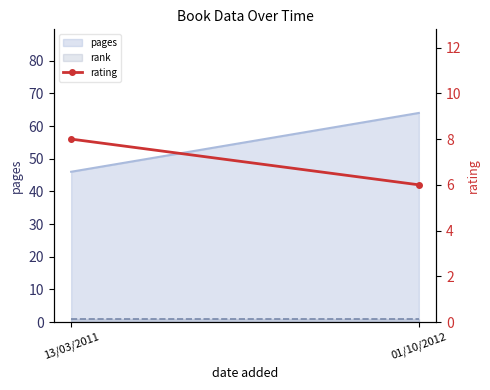

The chart shows a value of 6 at 13/03/2011. True or false?

False